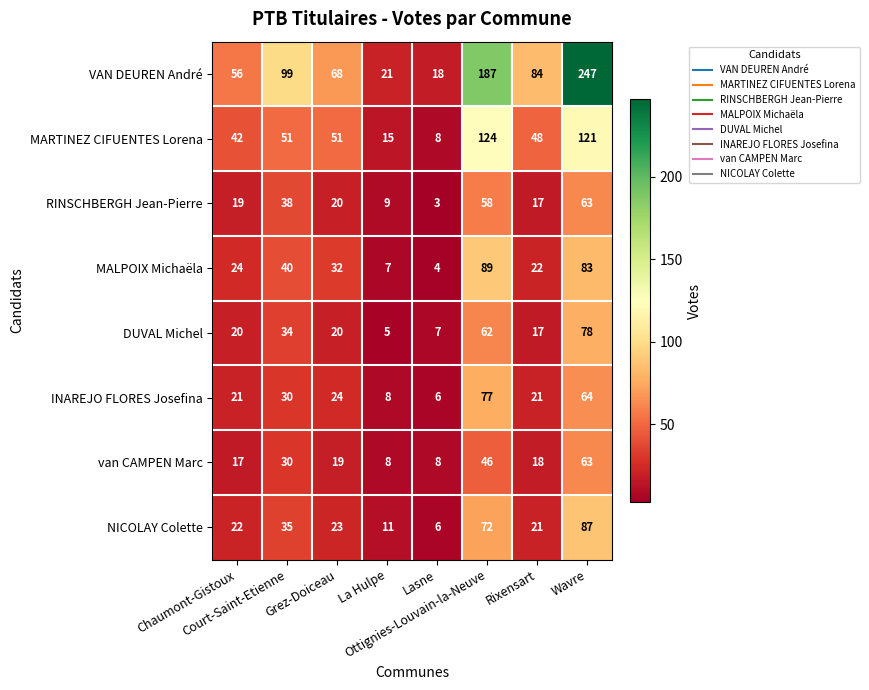

What is the average value of the DUVAL Michel series?

30